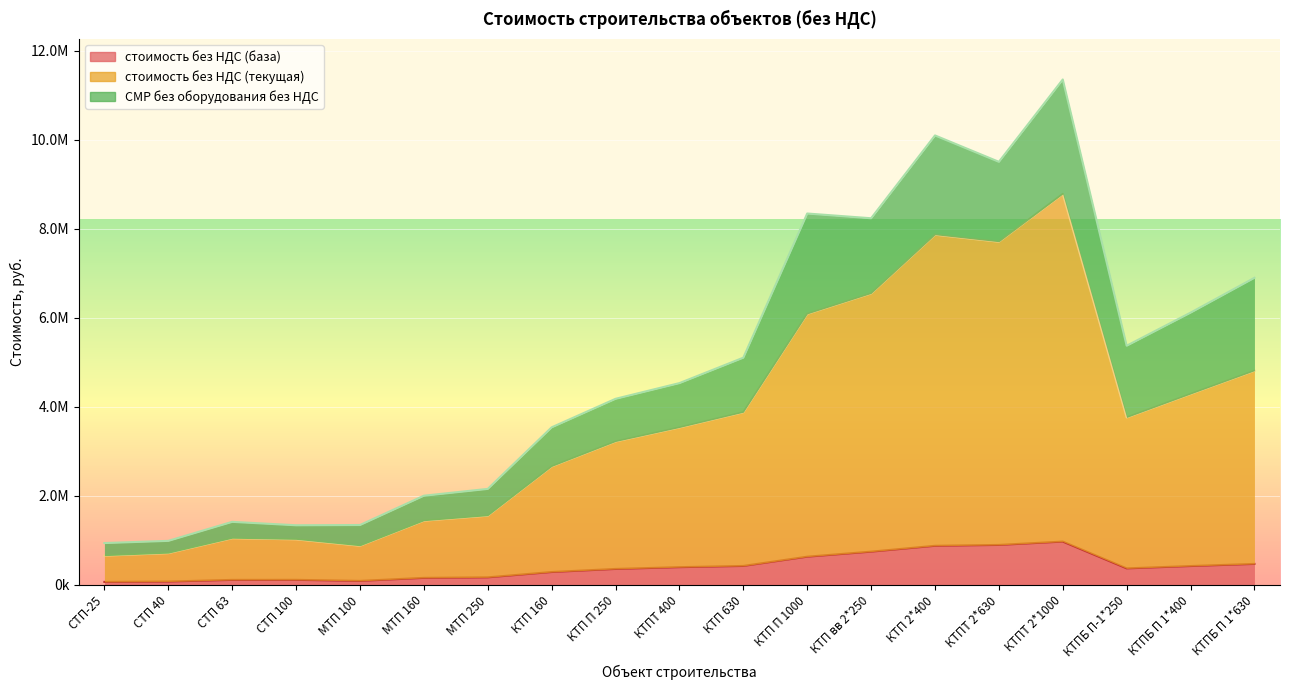

Which series has the largest range (max minus min)?

стоимость без НДС (текущая)